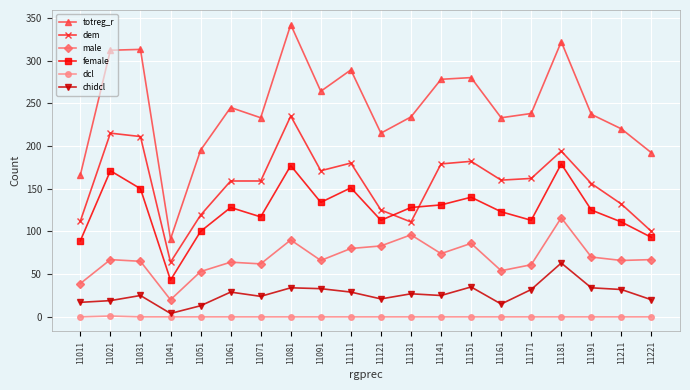

Is the value of male at 11221 greater than the value of dcl at 11021?

Yes